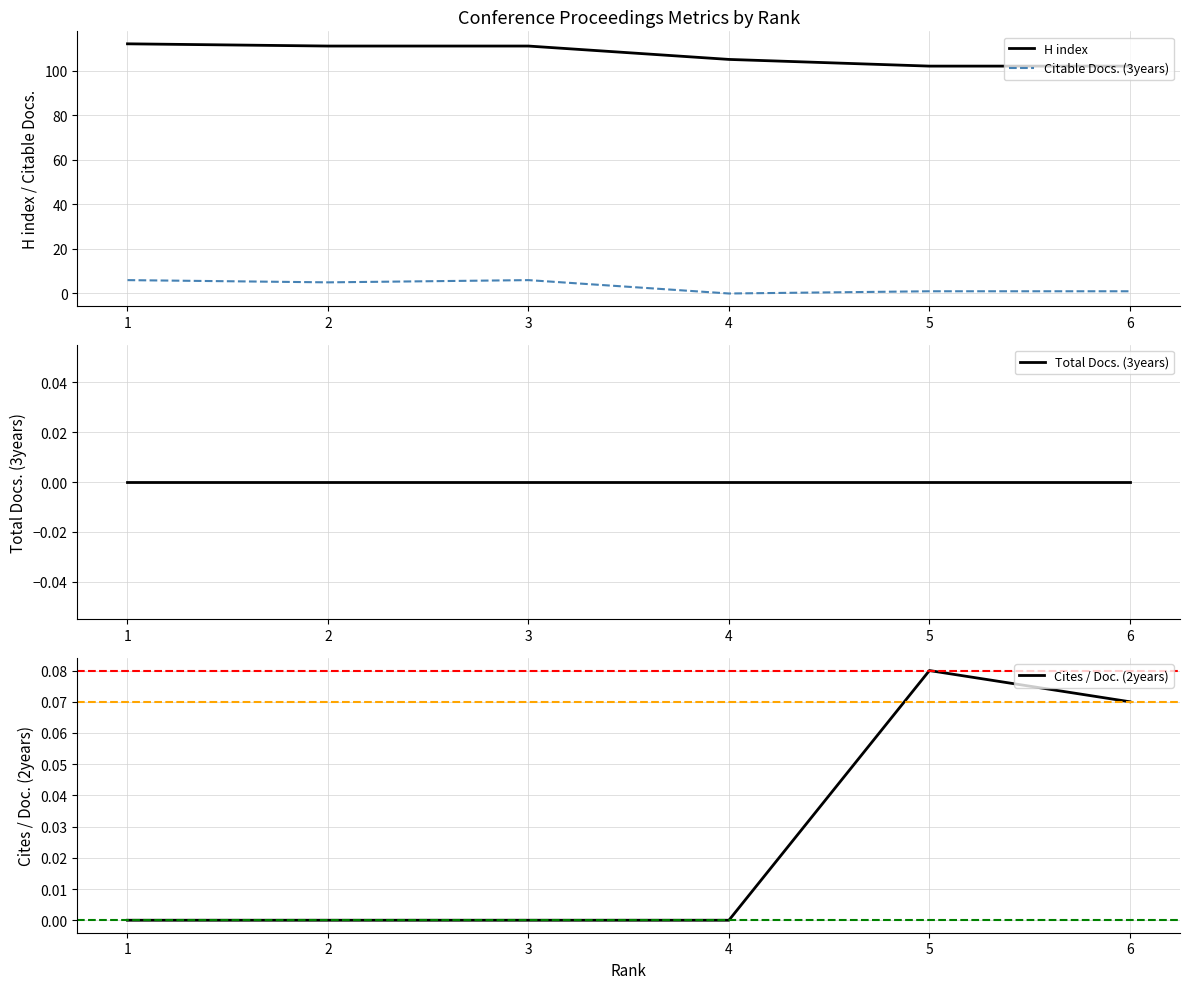

Which series has the largest total across all categories?

H index